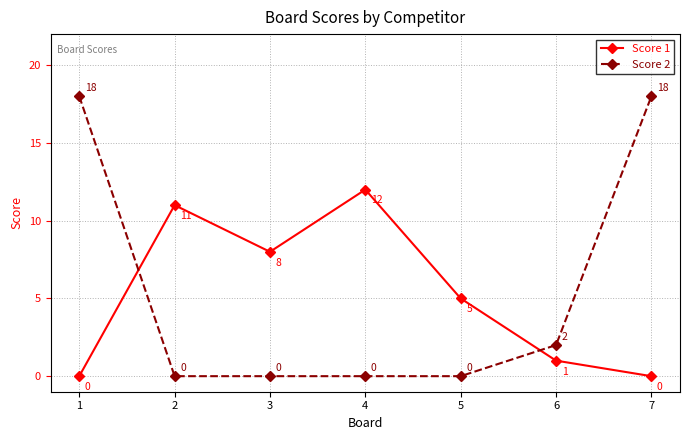

Count the Score 2 values in the range 0 to 18.

7